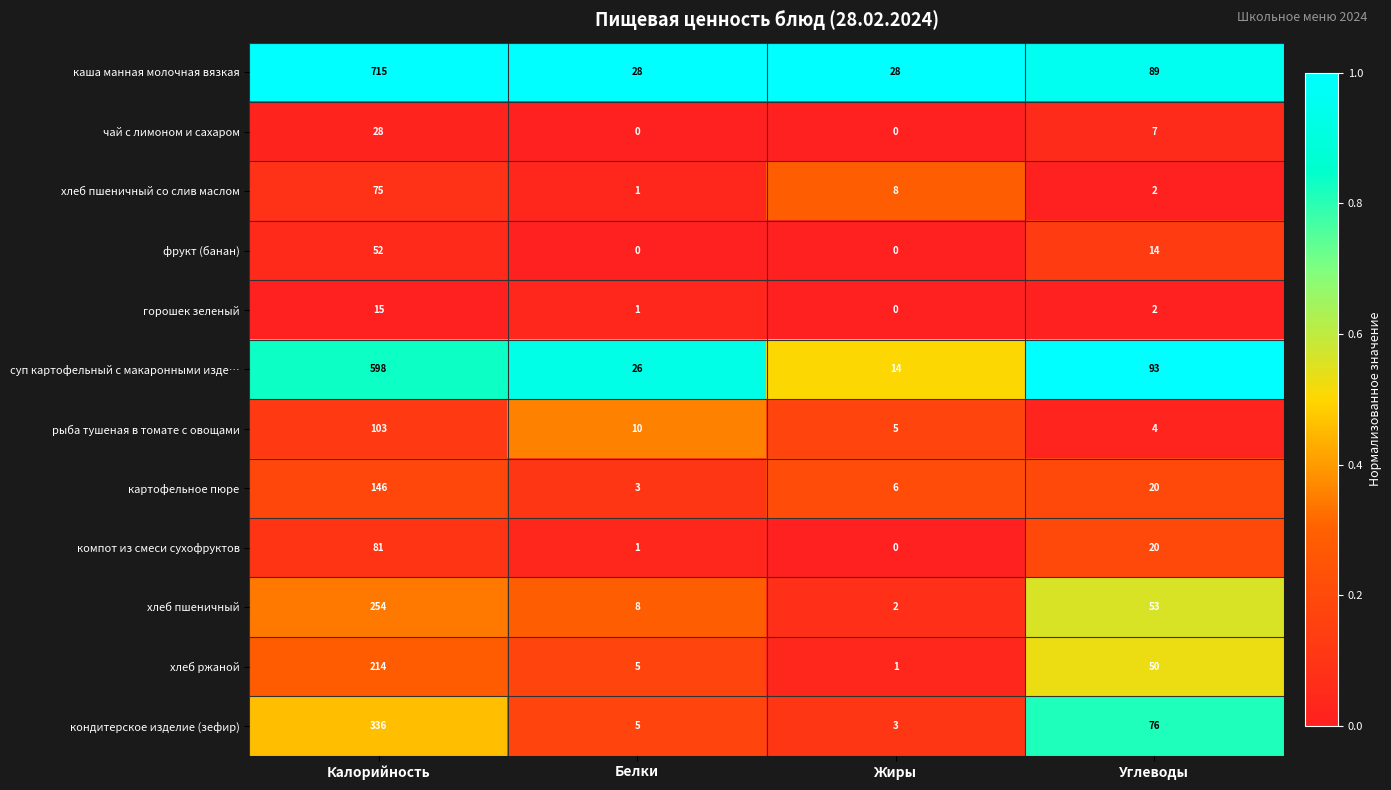

What is the total value across all series at Углеводы?

430